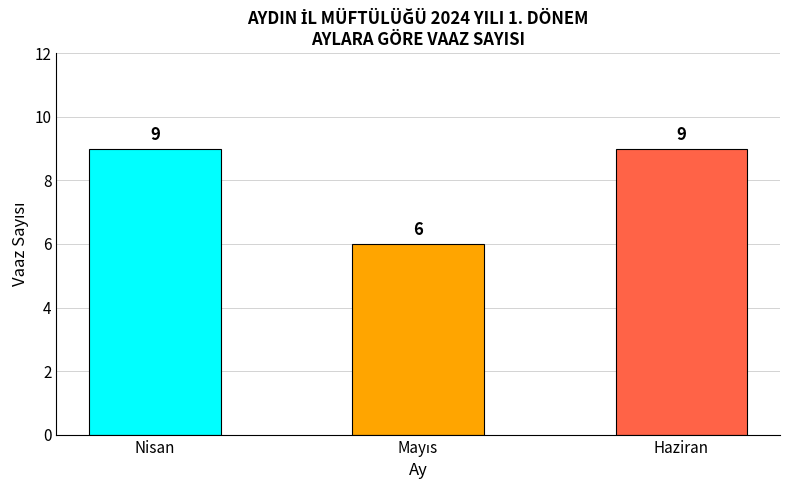

Count the values in the range 6 to 9.

3